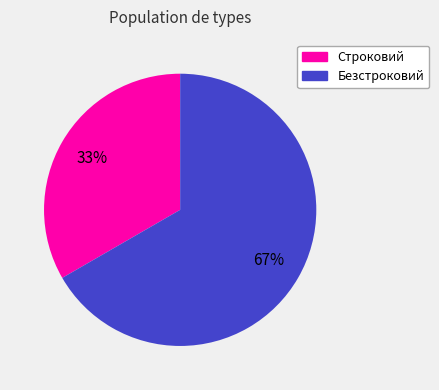

Is there a majority slice in this chart?

Yes